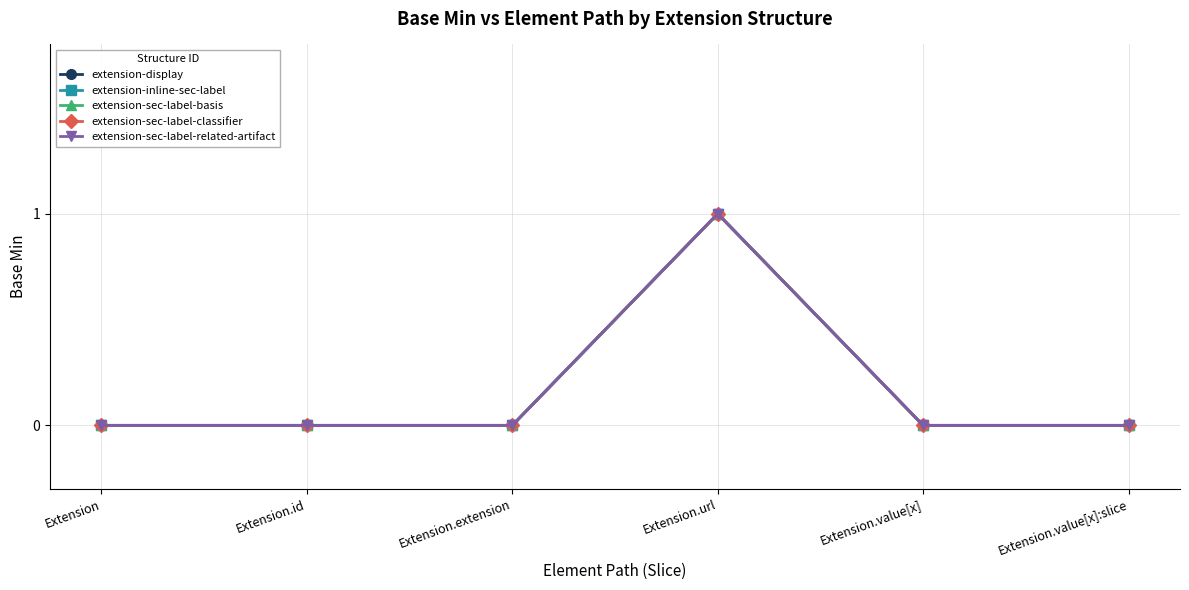

Is this an area chart (filled region under the line)?

No